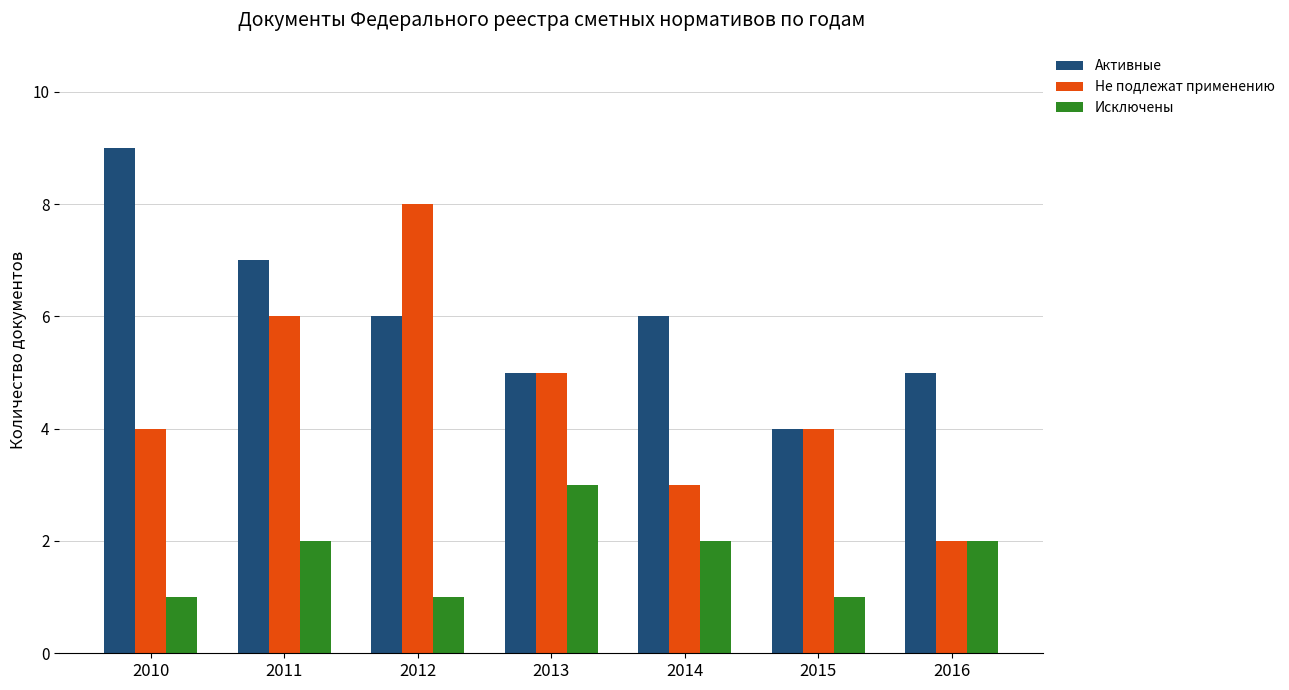

Is the value of Не подлежат применению at 2015 greater than the value of Исключены at 2014?

Yes